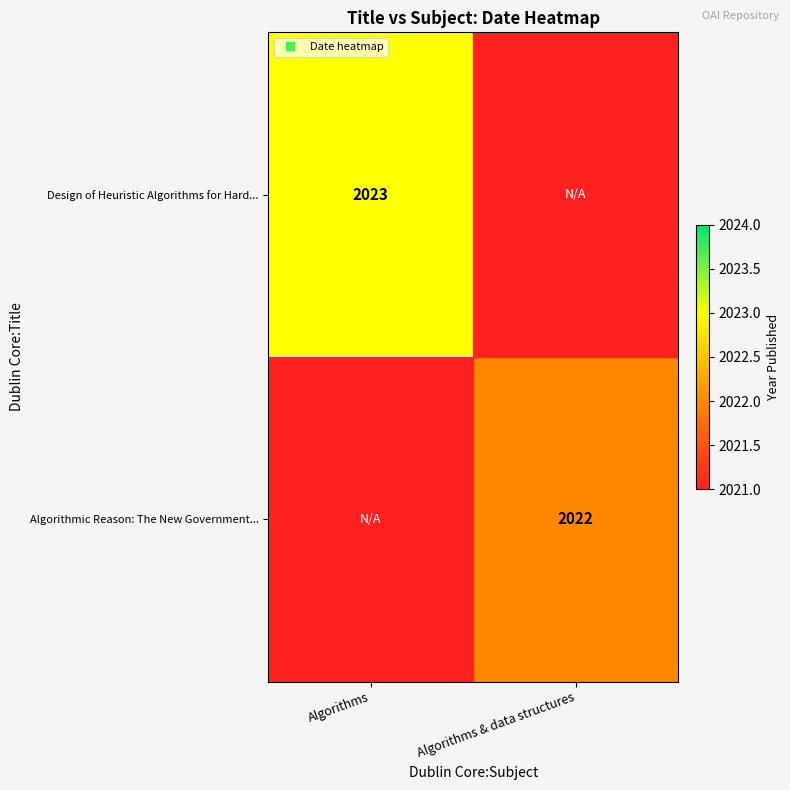

Which category has the highest value in the Design of Heuristic Algorithms for Hard... series?

Algorithms